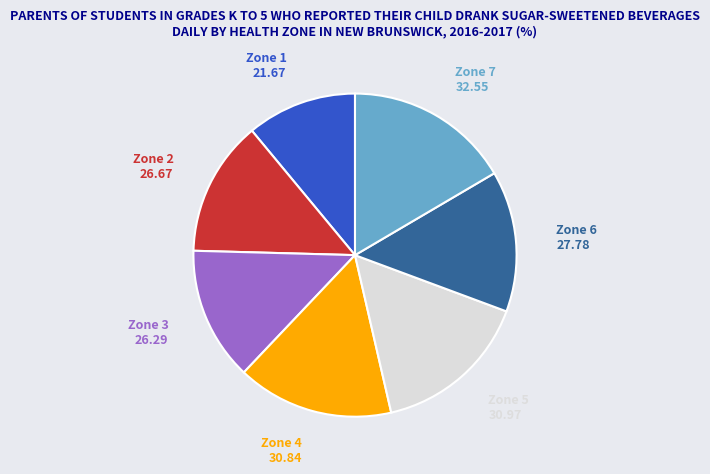

Is there any slice that represents more than half of the pie?

No